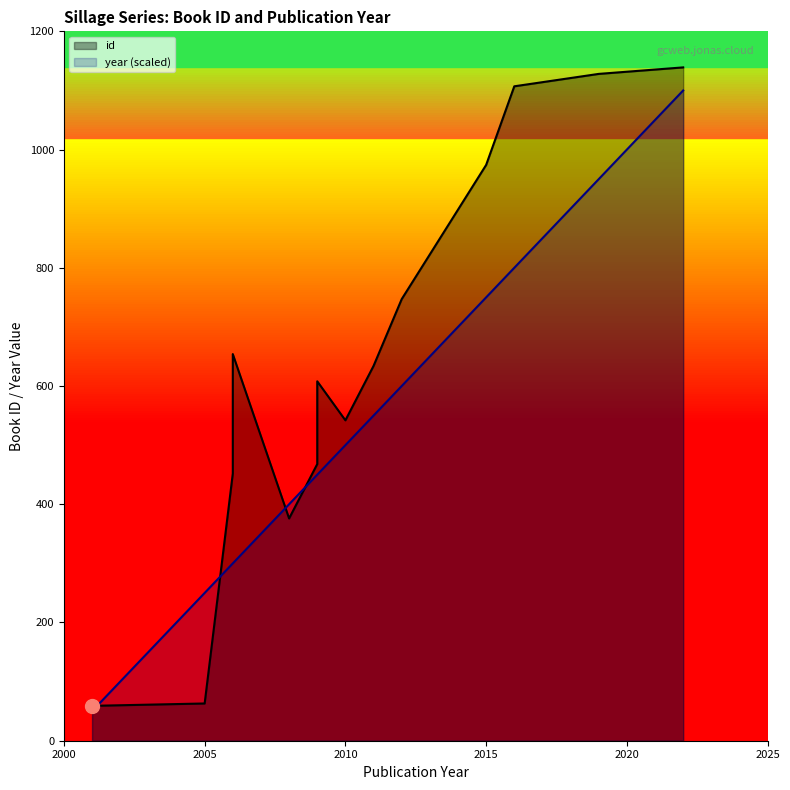

Where is the first local maximum for id?

2006